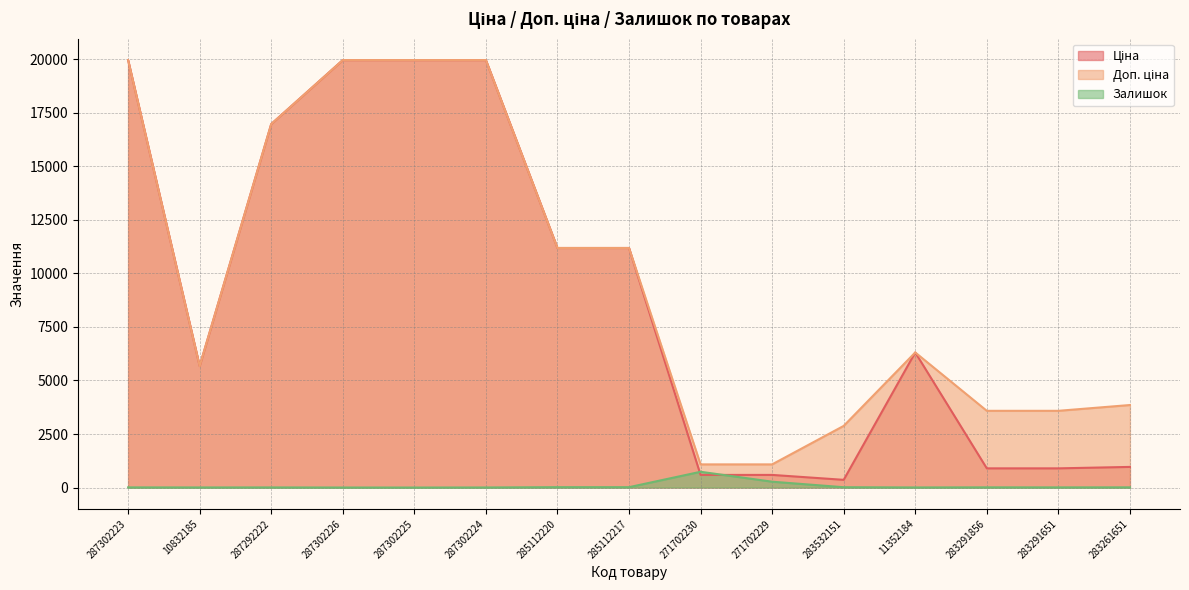

Does the chart display data point markers on the line(s)?

No